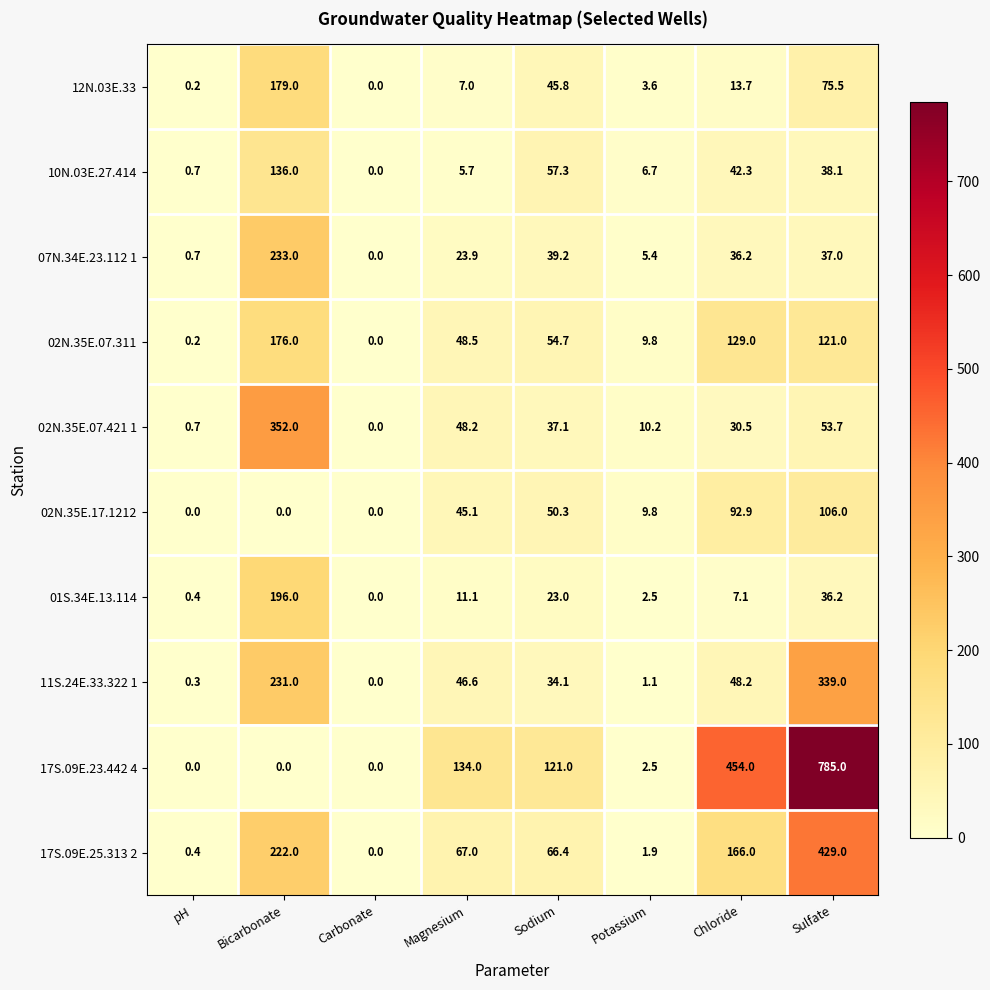

What is the difference between the maximum and minimum values in the 02N.35E.07.311 series?

176.0